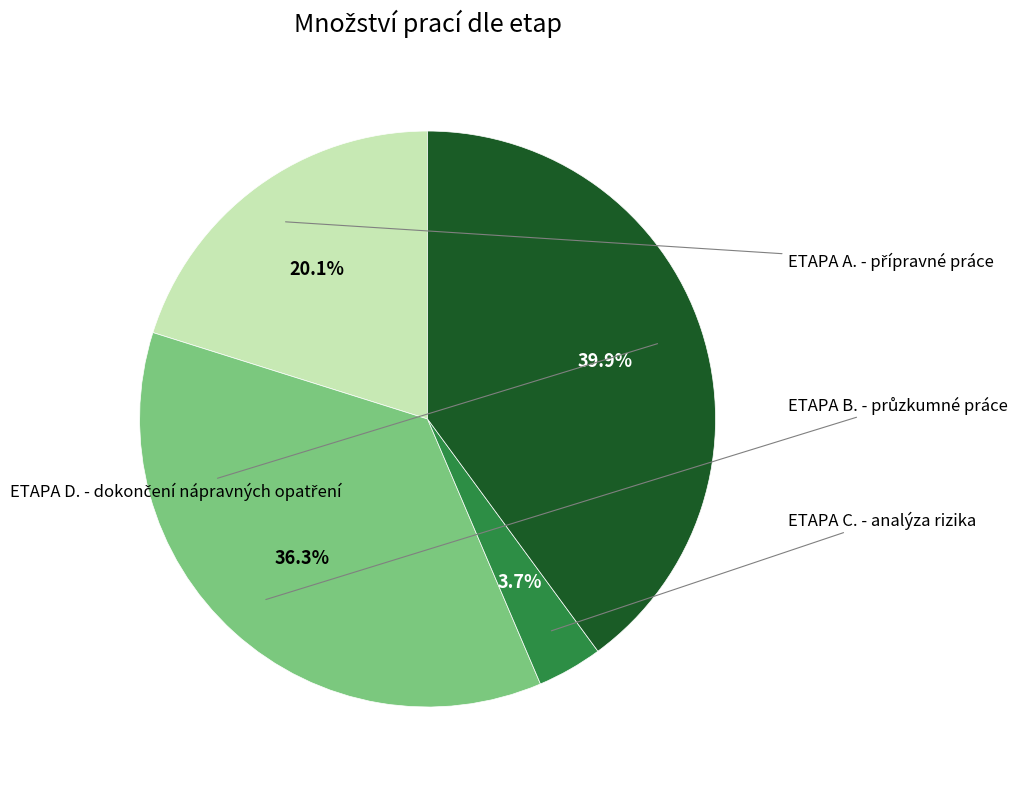

Count the number of slices in the pie.

4